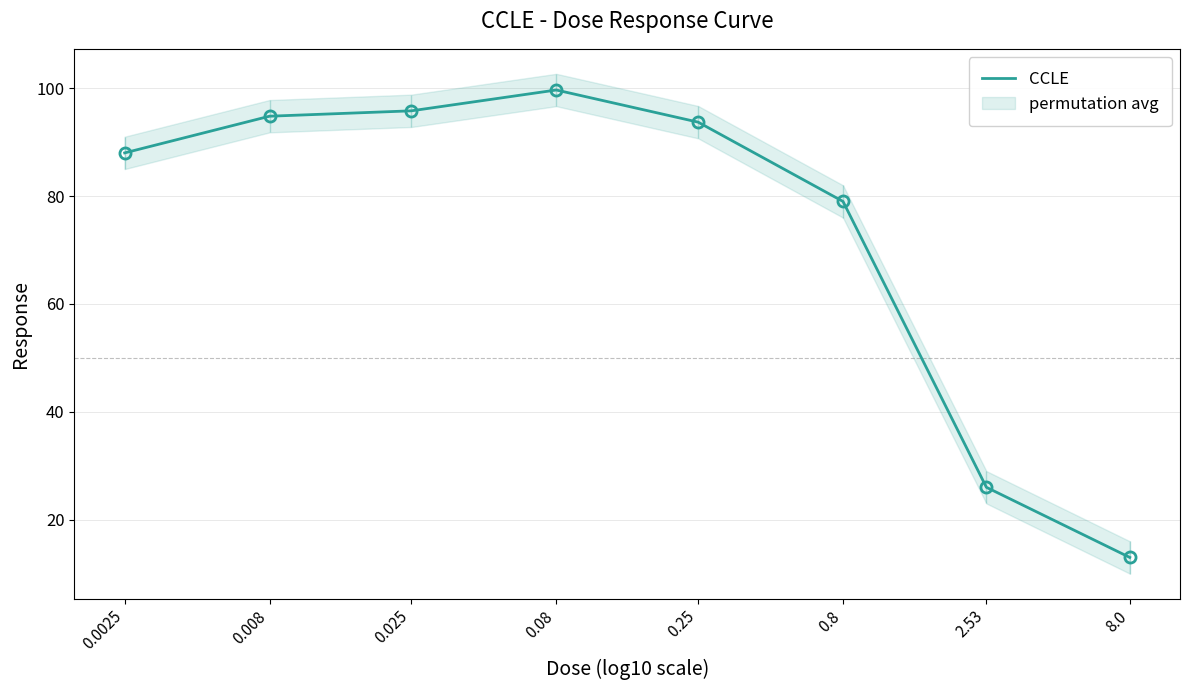

Where is the data nearest to the value 56?

0.8